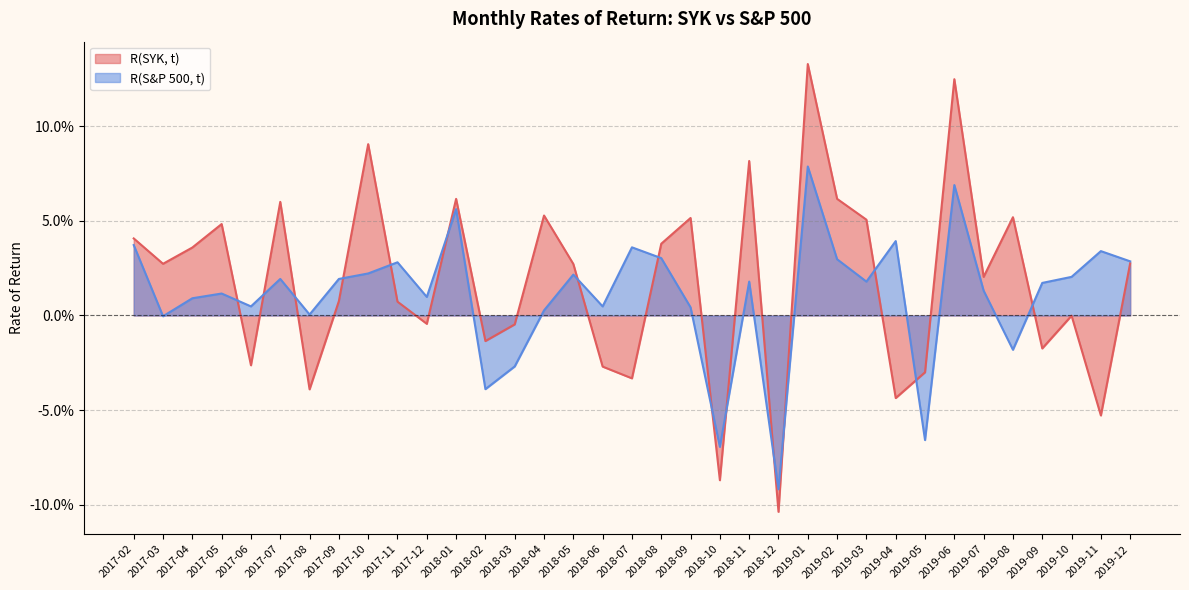

At which category does R(SYK, t) reach its first local valley?

2017-03